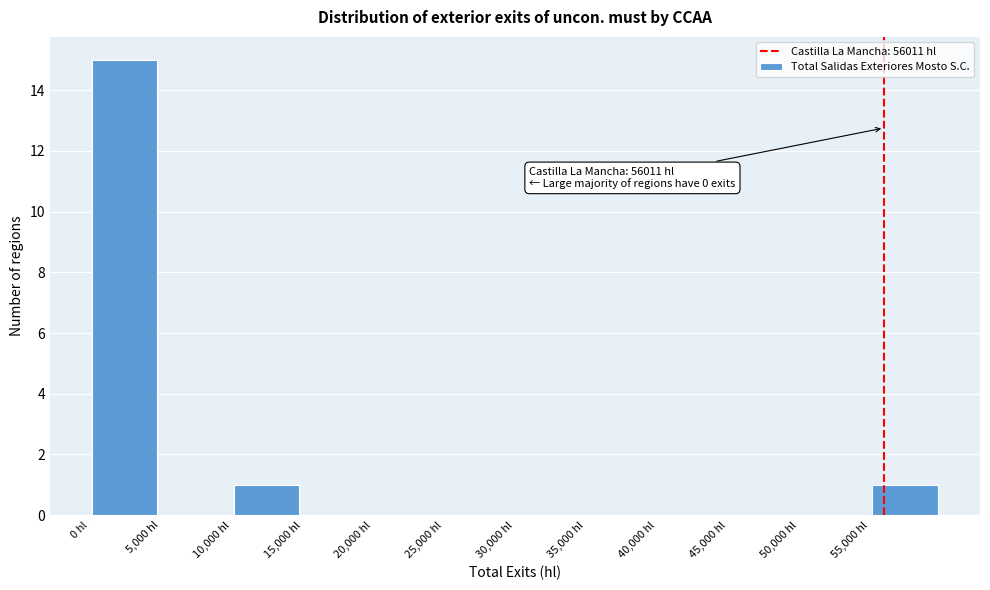

Over which range of the x-axis is the bar tallest?

0 to 5000